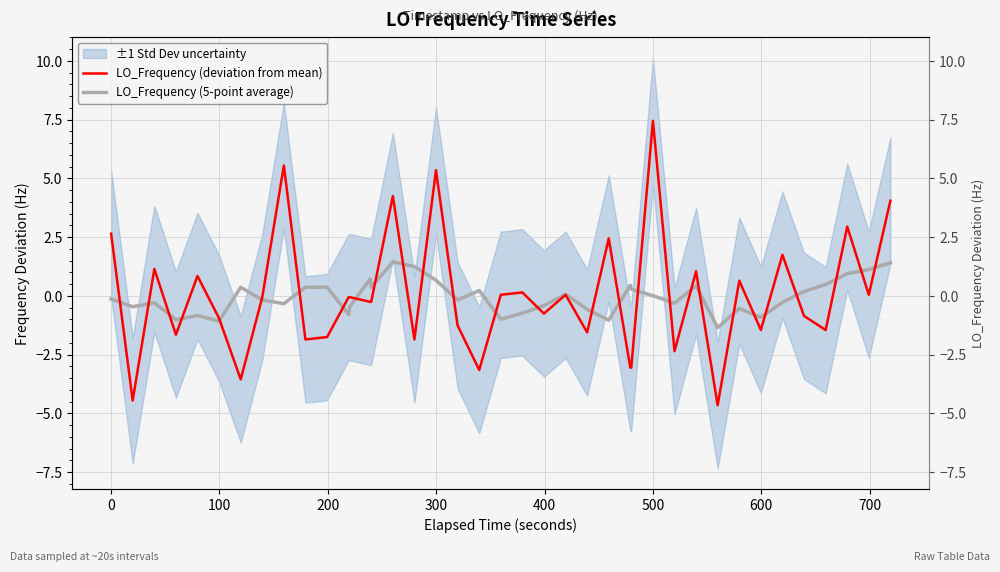

Is the value of LO_Frequency (5-point average) at 36 greater than the value of LO_Frequency (deviation from mean) at 13?

Yes